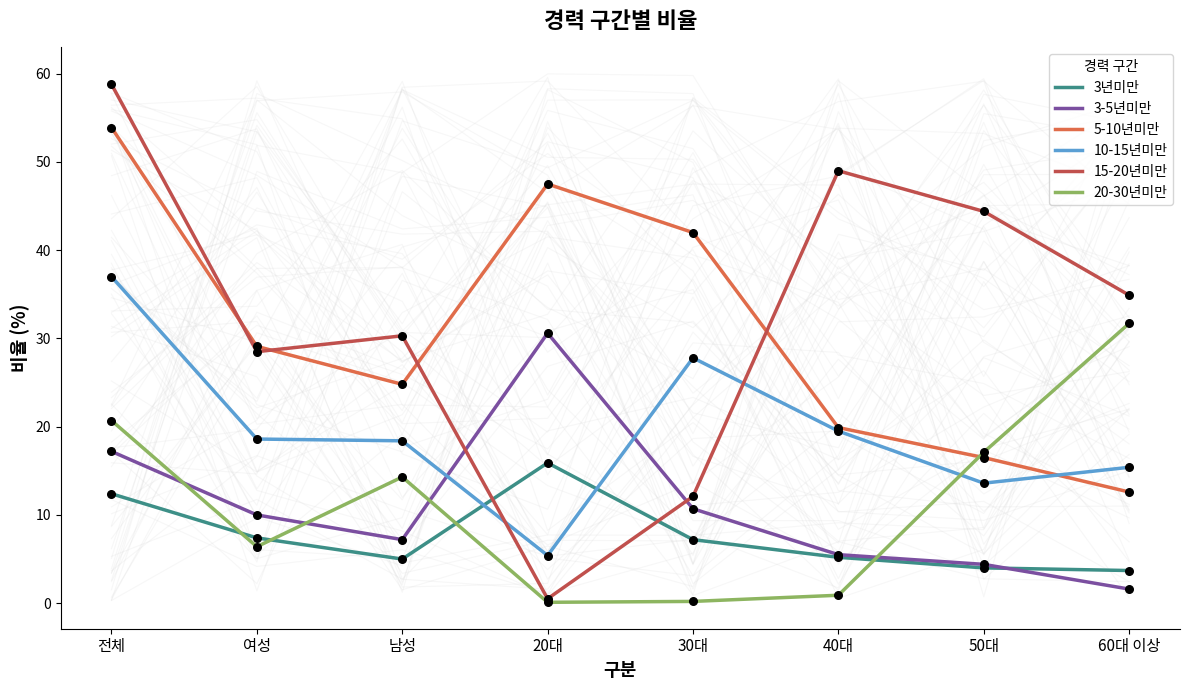

Which series reaches the minimum Y coordinate?

20-30년미만